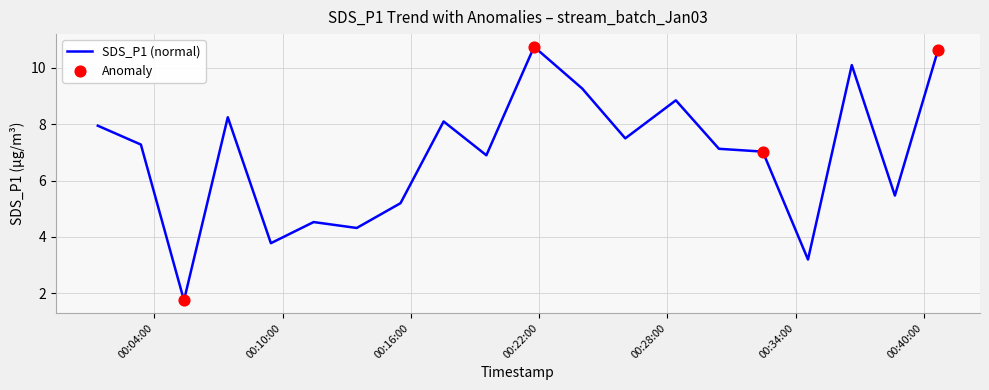

What is the difference between the maximum and minimum values?

9.0